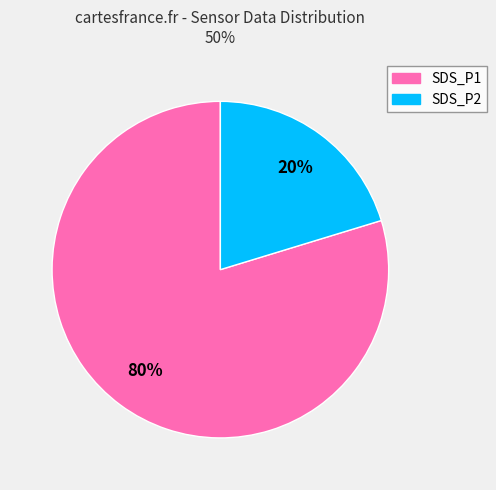

Count the number of slices in the pie.

2